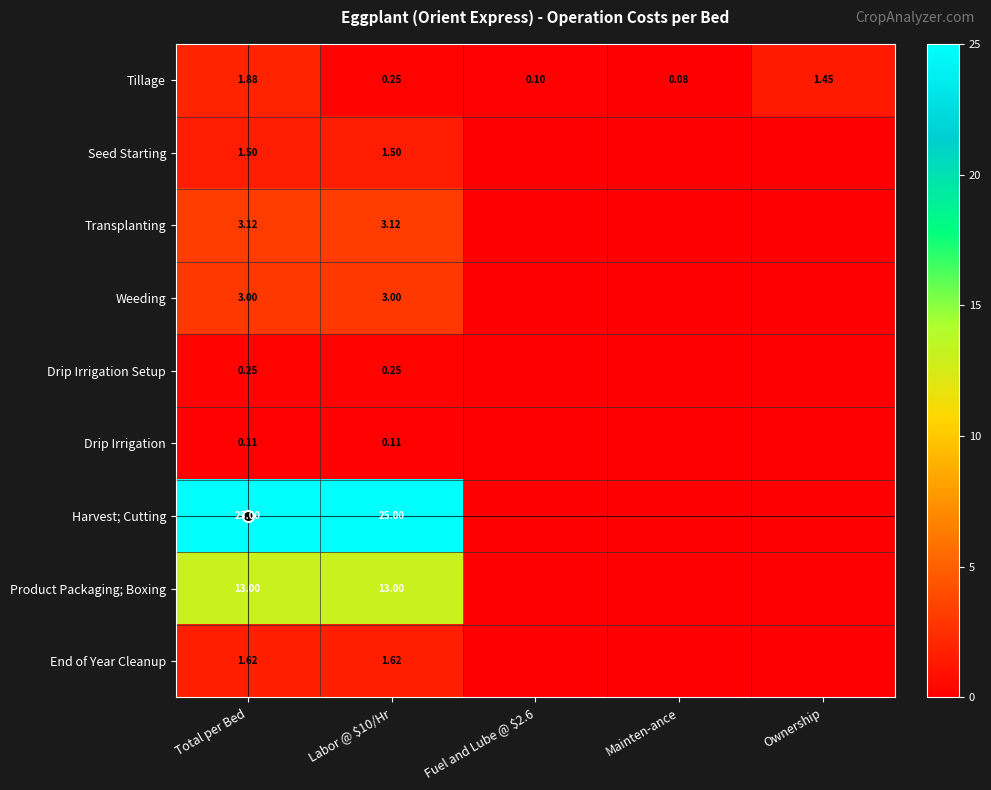

Rank the categories by End of Year Cleanup value from lowest to highest.

Fuel and Lube @ $2.6, Mainten-ance, Ownership, Total per Bed, Labor @ $10/Hr